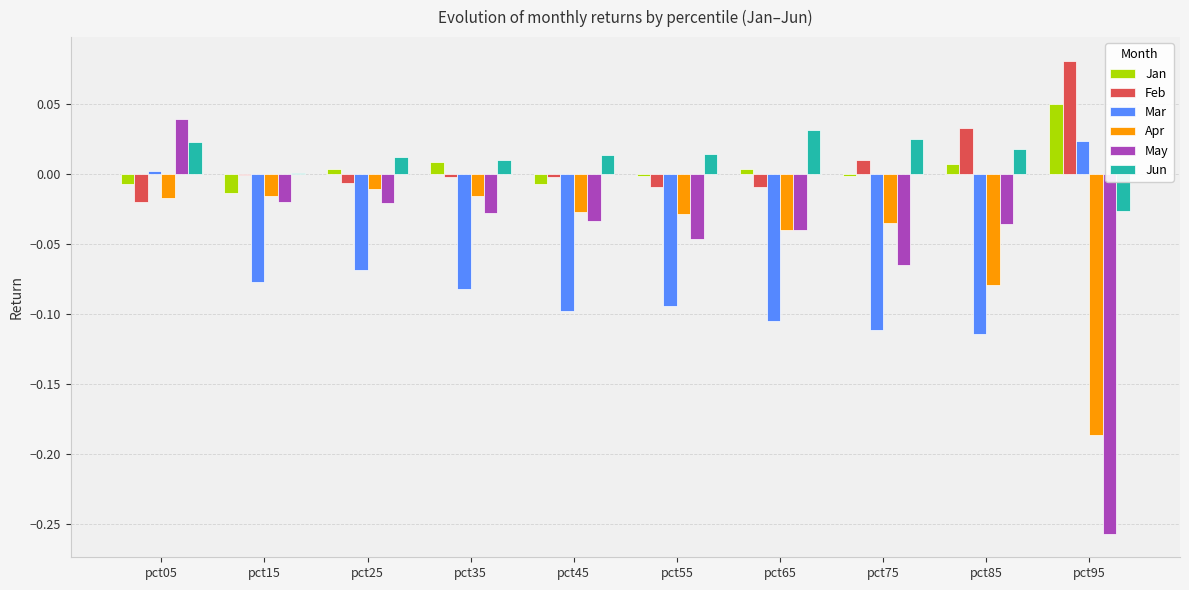

Which series has the widest spread of values?

May